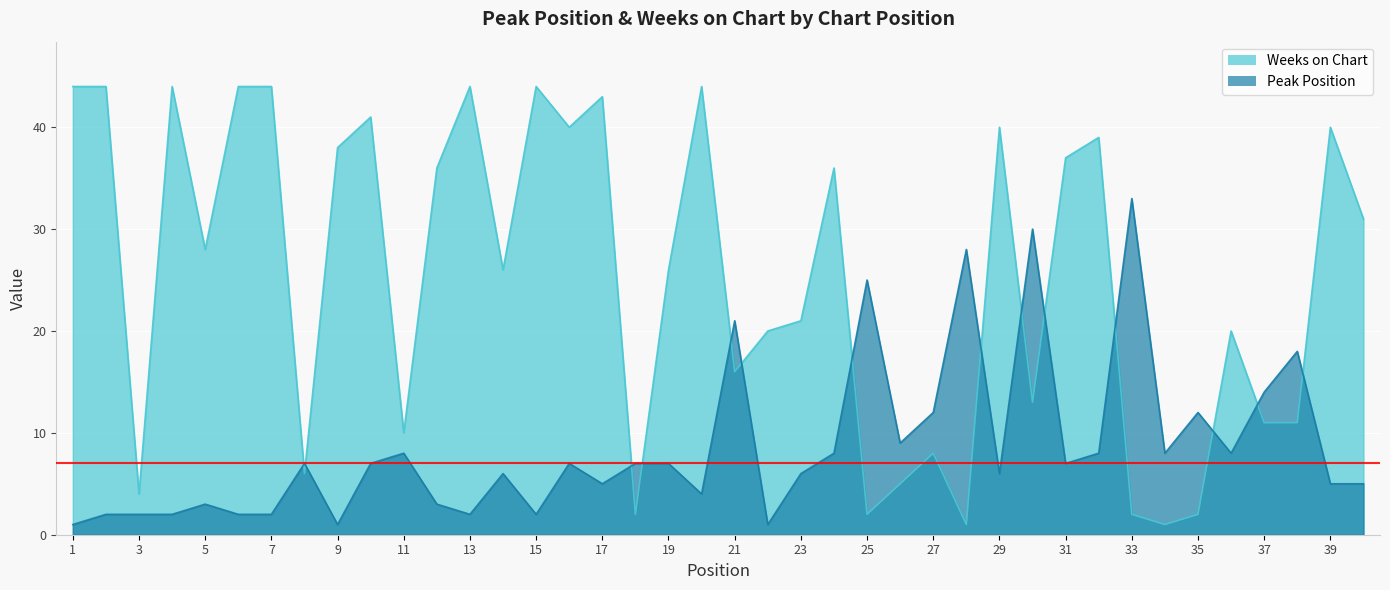

Is the value of Weeks on Chart at 27 greater than the value of Peak Position at 15?

Yes